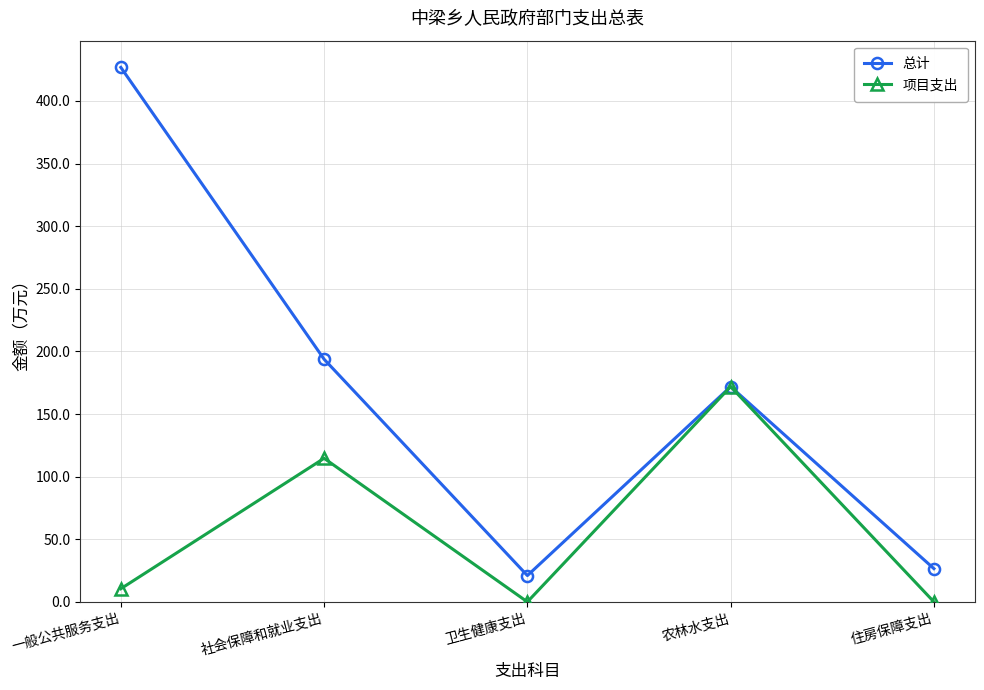

Reading left to right, extract all data points from this chart.

总计: 426.8	193.8	21.0	171.9	26.5
项目支出: 10.5	114.7	0.0	171.9	0.0